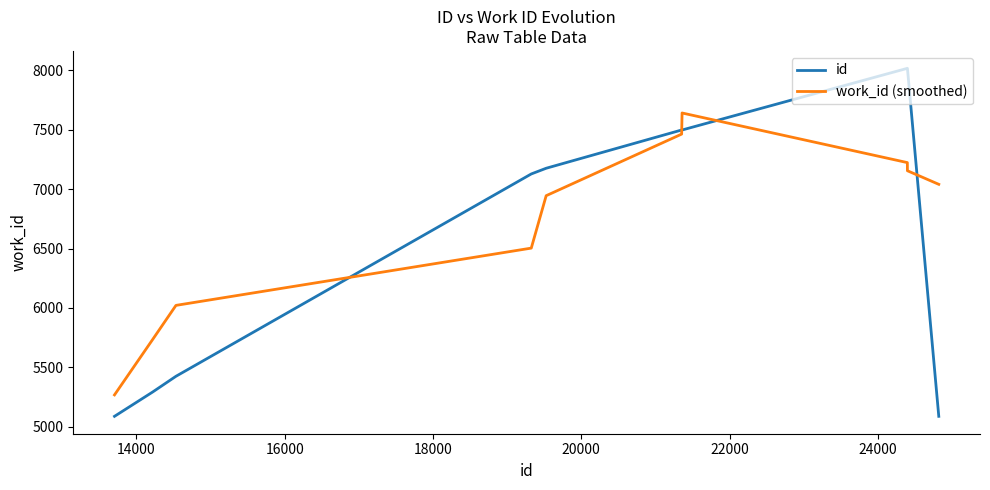

Which series has the largest range (max minus min)?

id